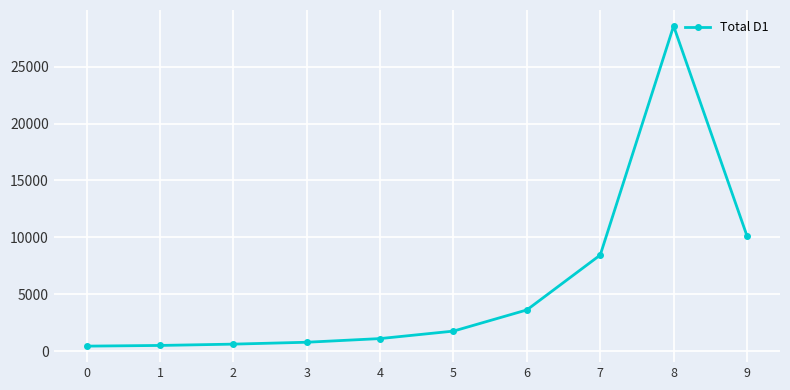

Which has a higher value, 7 or 9?

9